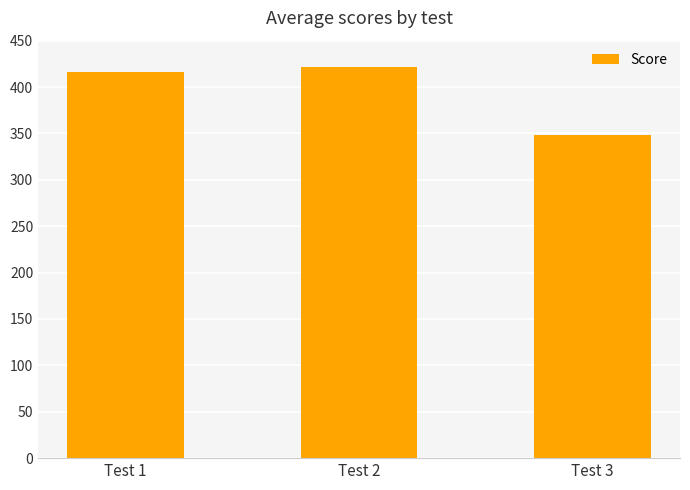

Is it true that the value at Test 1 is 266.1?

False